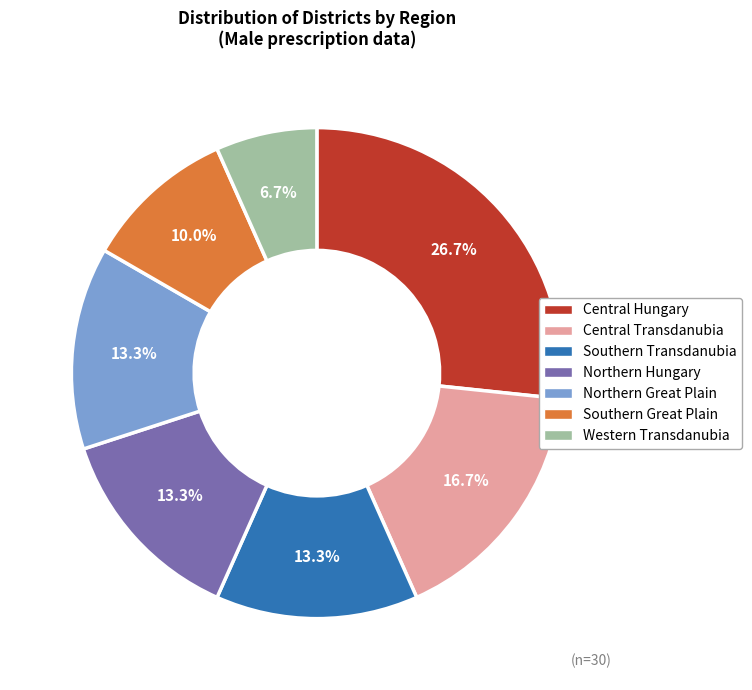

Does any single category account for the majority?

No